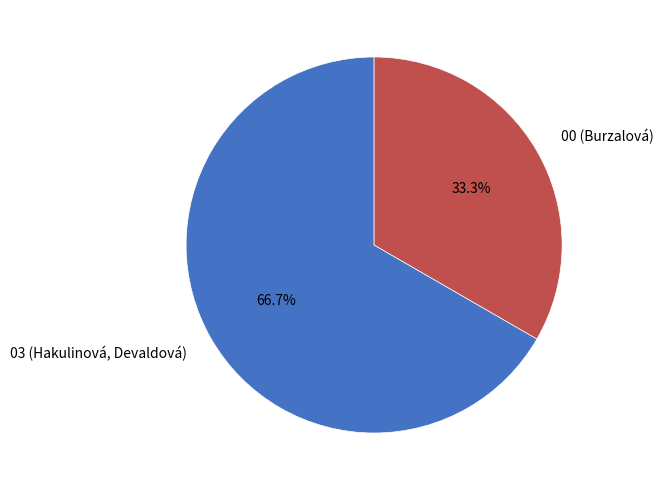

Rank the categories by value from lowest to highest.

00 (Burzalová), 03 (Hakulinová, Devaldová)